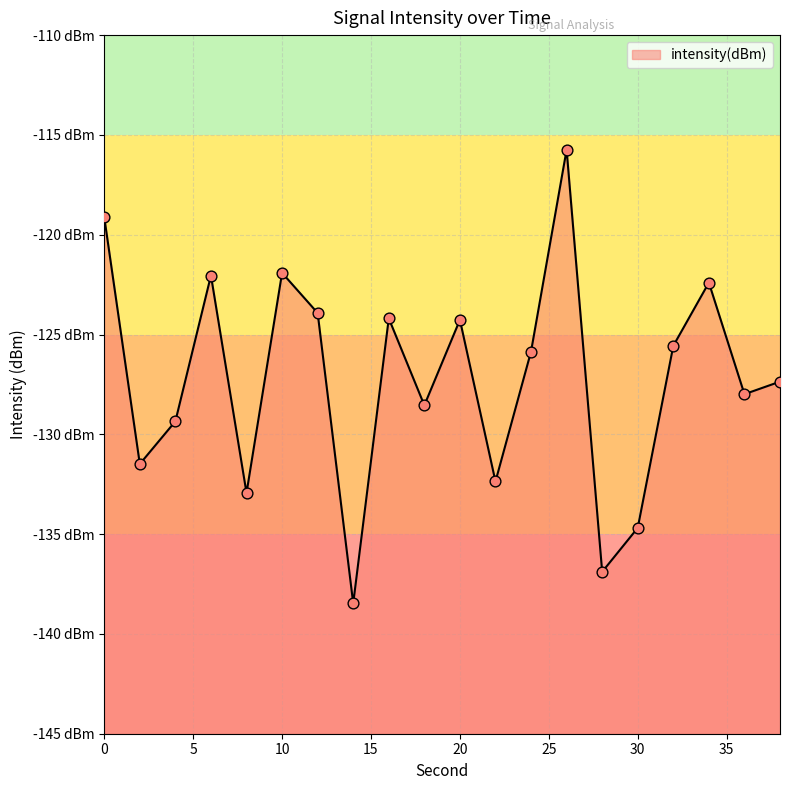

What is the change in value from 20 to 38?

-3.1